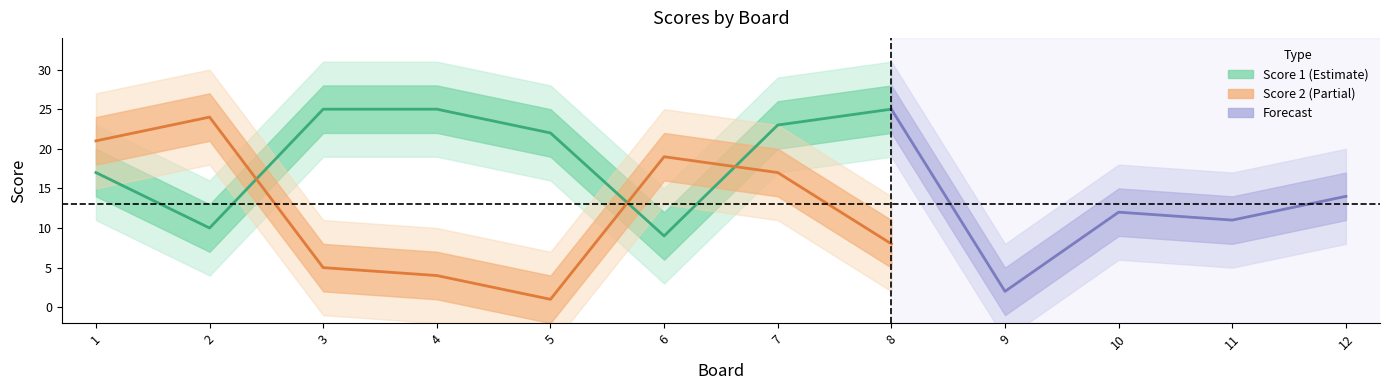

The Score 2 series shows 2 at 4. True or false?

False